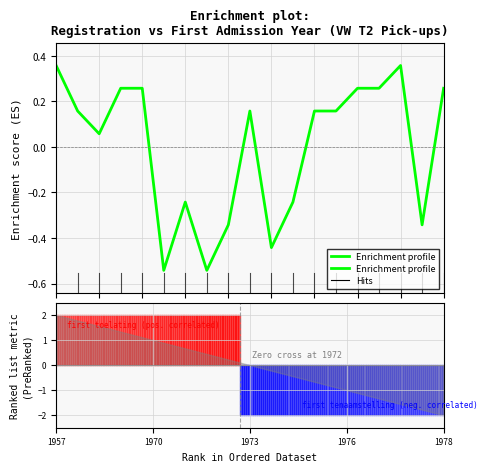

Where is the data nearest to the value 0?

1973